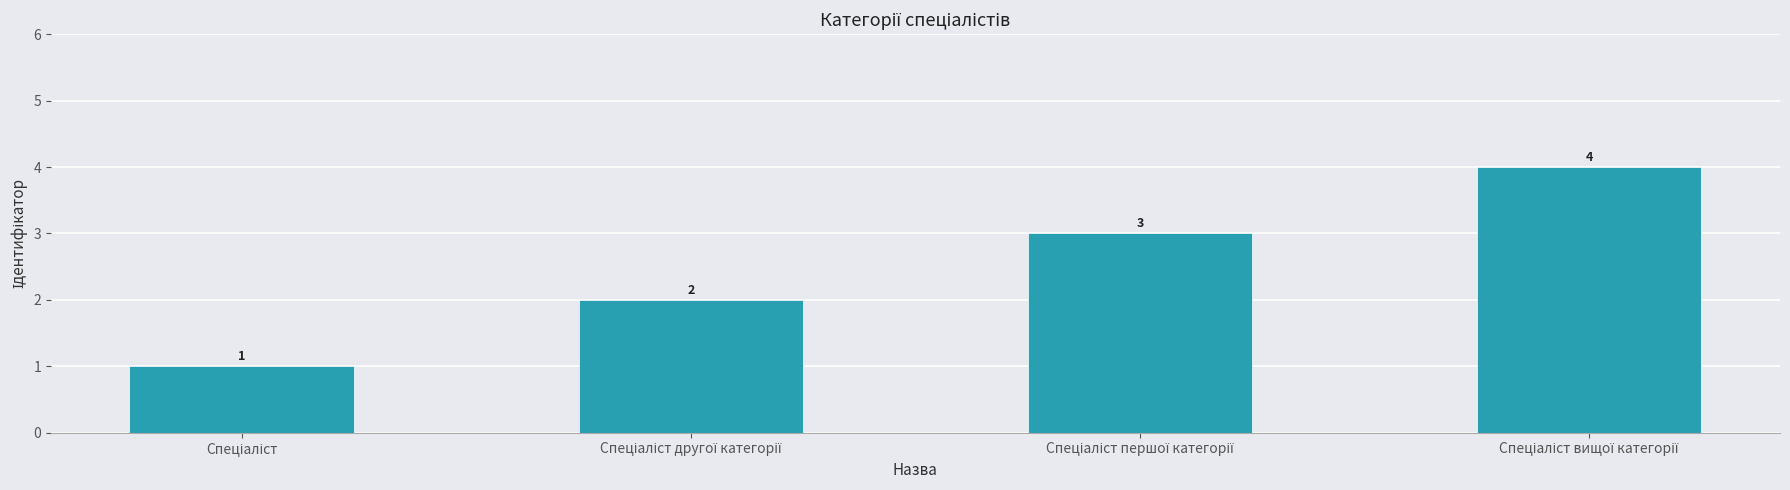

How many values are below 3?

2